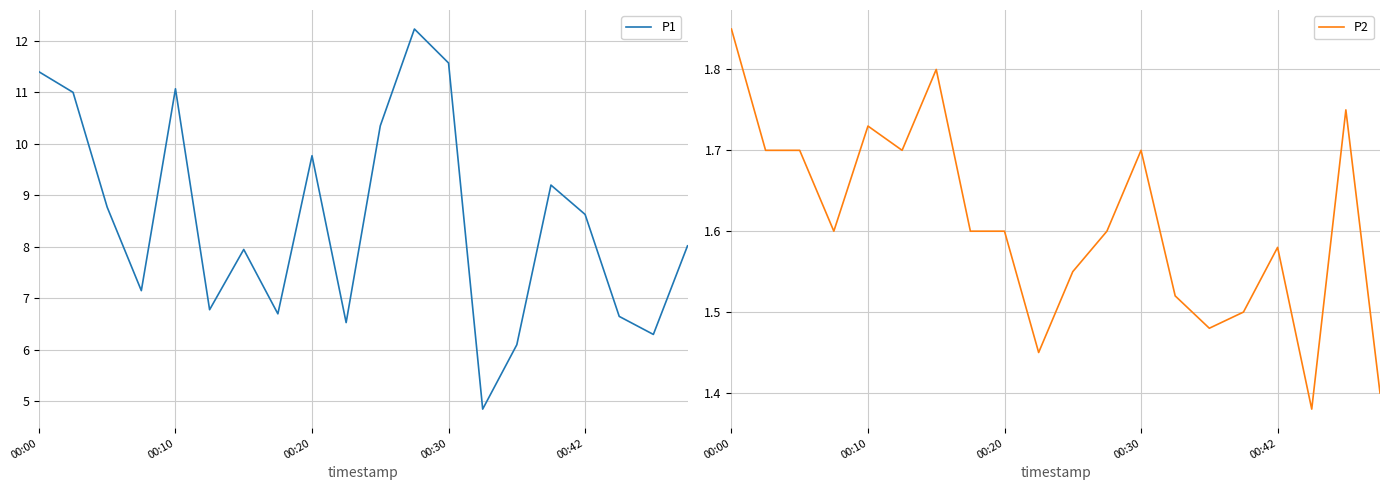

What is the spread (max minus min) of values at 13?

3.3